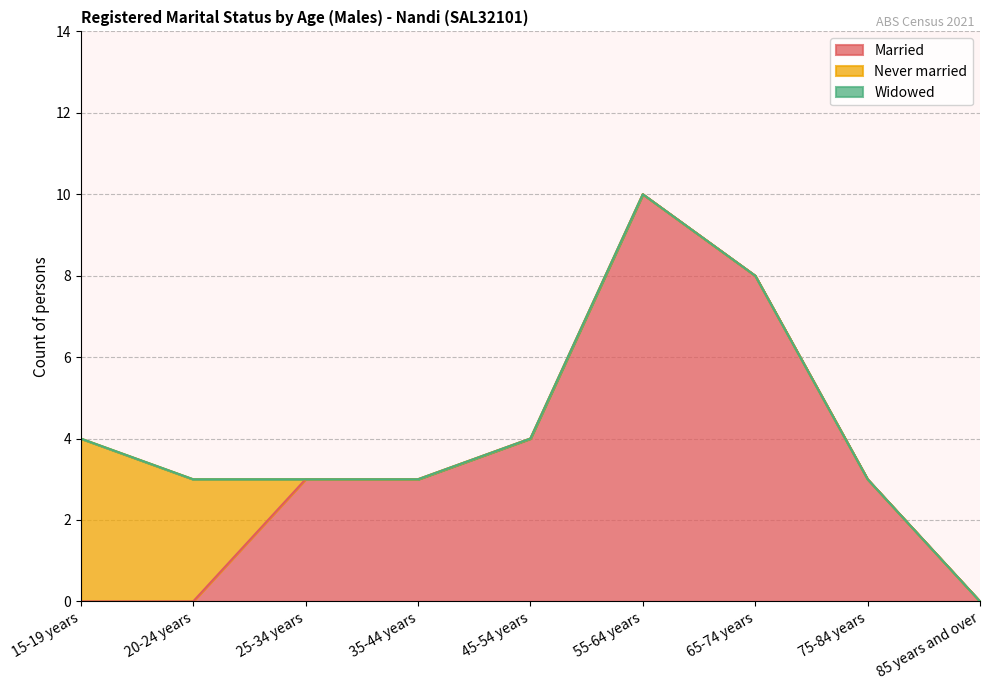

Is it true that Married equals 13 at 55-64 years?

False